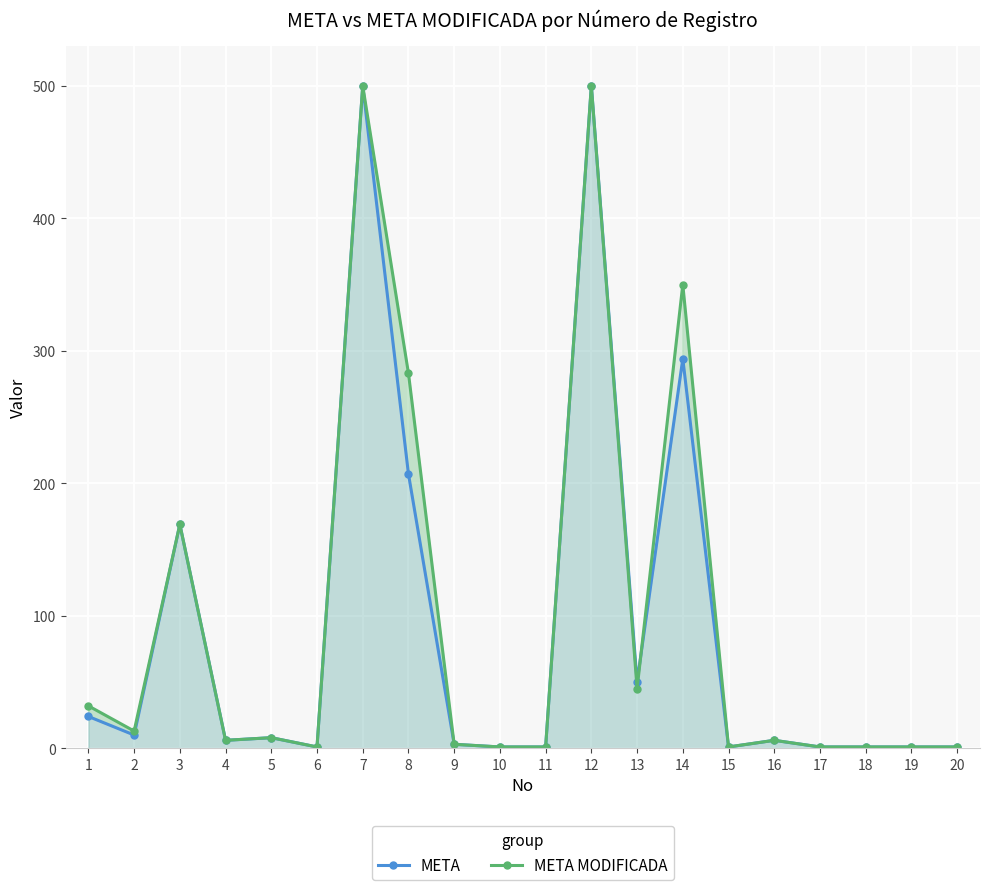

At which category is the sum across all series the highest?

7